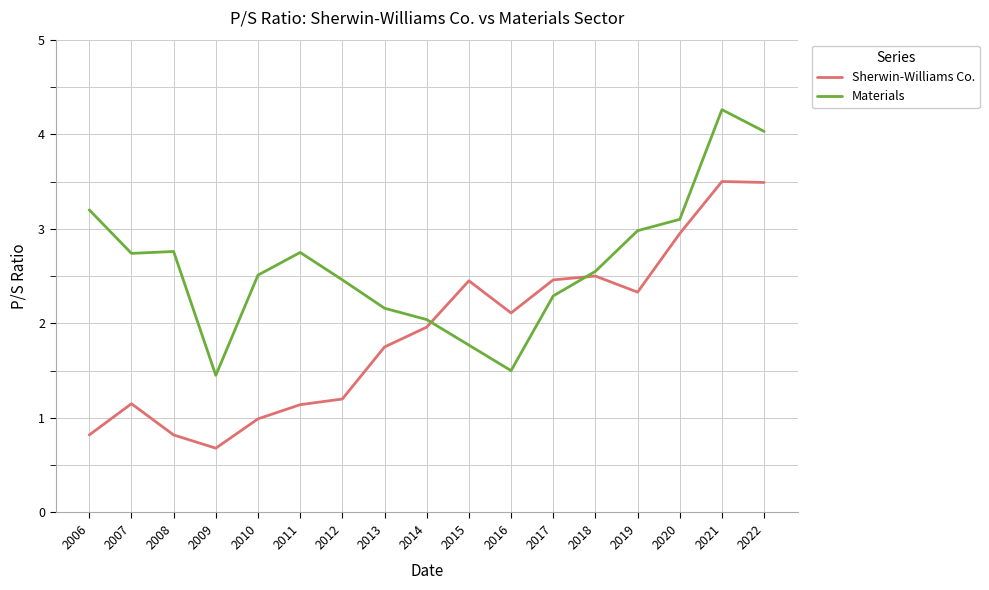

Which series has the largest range (max minus min)?

Sherwin-Williams Co.